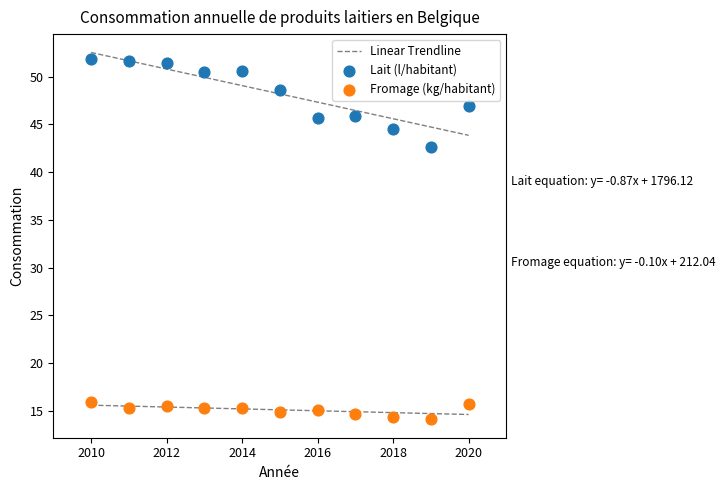

Which series has the largest Y range (max minus min)?

Lait (l/habitant)